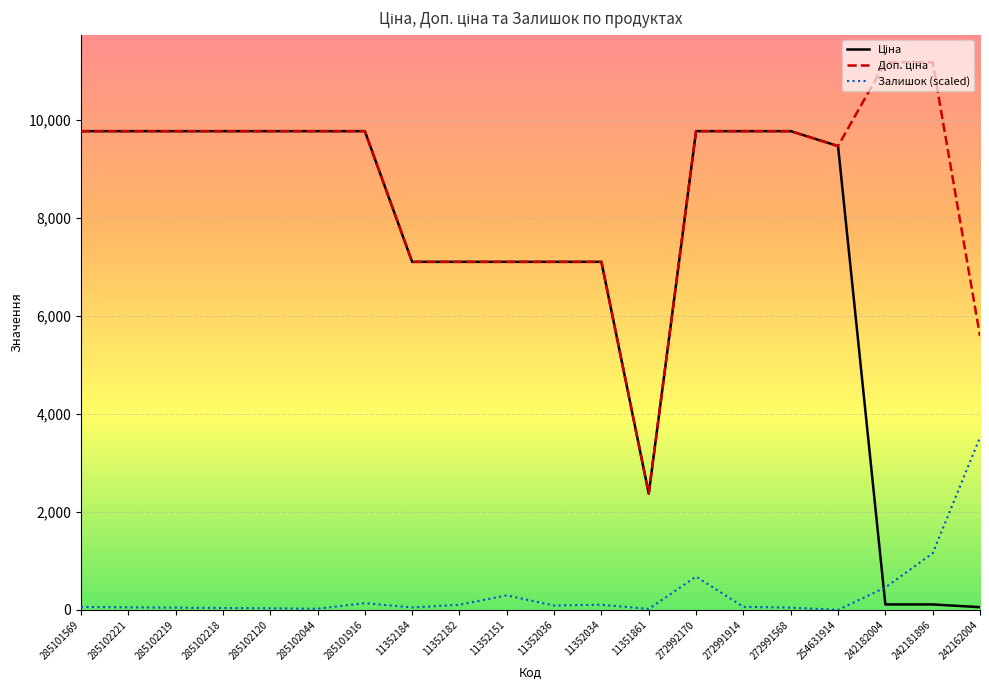

What is the sum of all Залишок (scaled) values?

6977.1